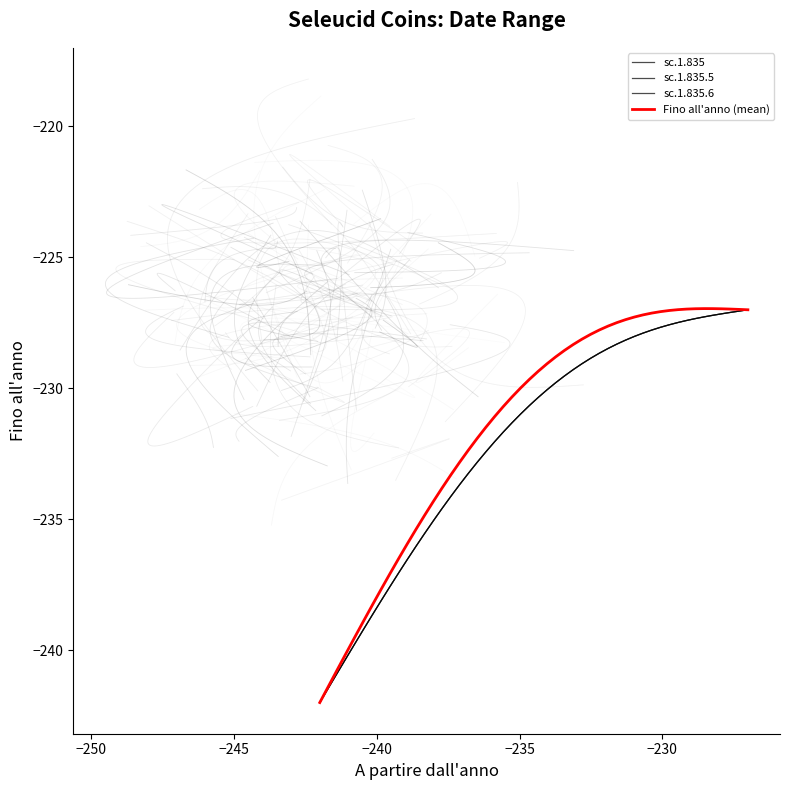

Which label corresponds to the smallest value in the chart?

sc.1.835